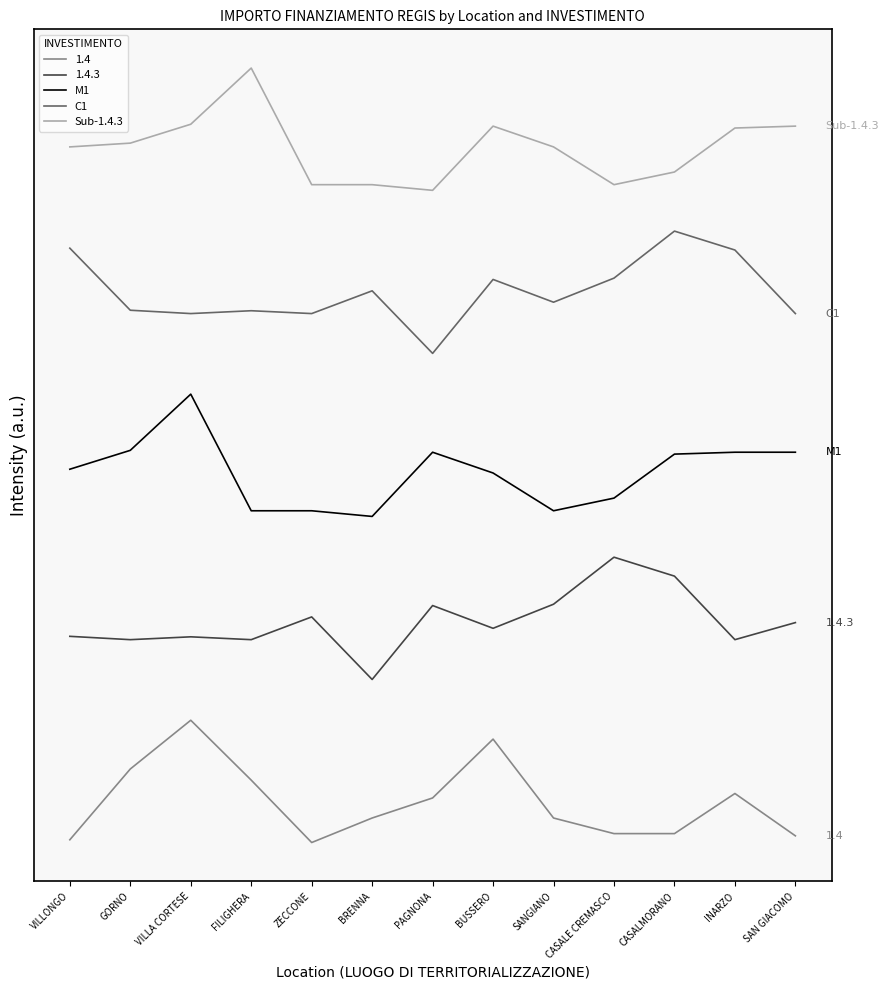

True or false: C1 has more than 0 interior local peaks.

True